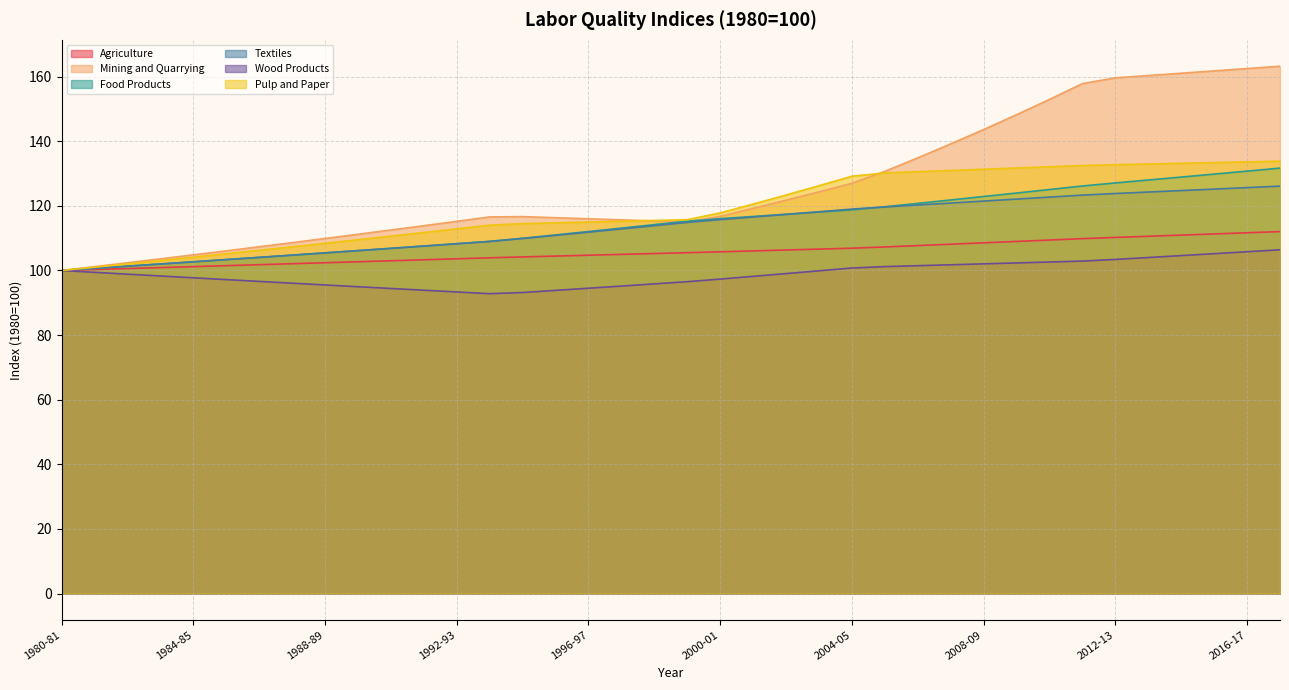

Between 2000-01 and 2004-05, which is larger?

2004-05